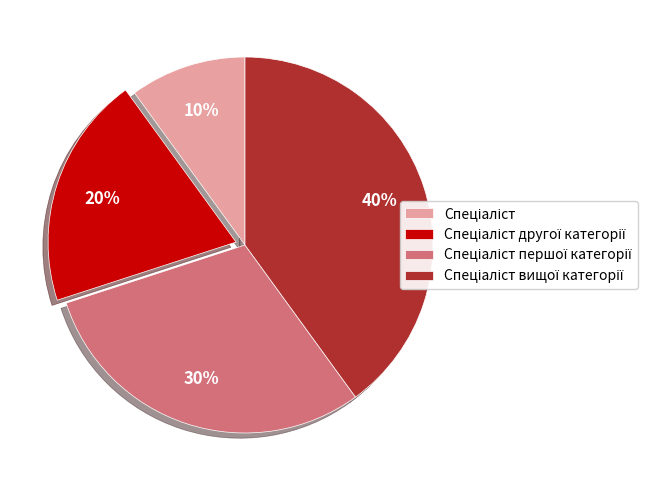

Is there a majority slice in this chart?

No